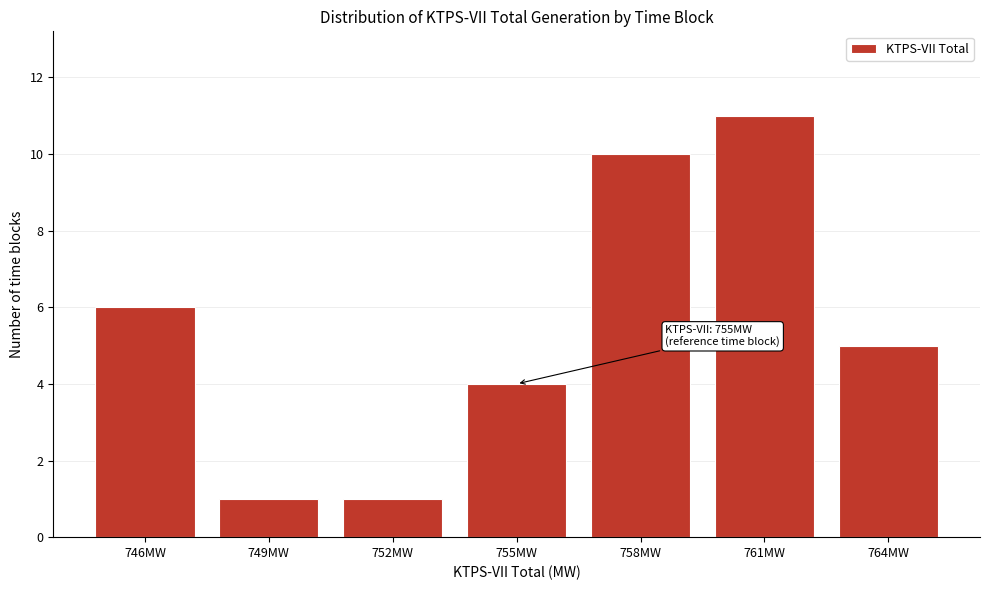

Reading left to right, list all the values displayed in this chart.

746MW=6	749MW=1	752MW=1	755MW=4	758MW=10	761MW=11	764MW=5